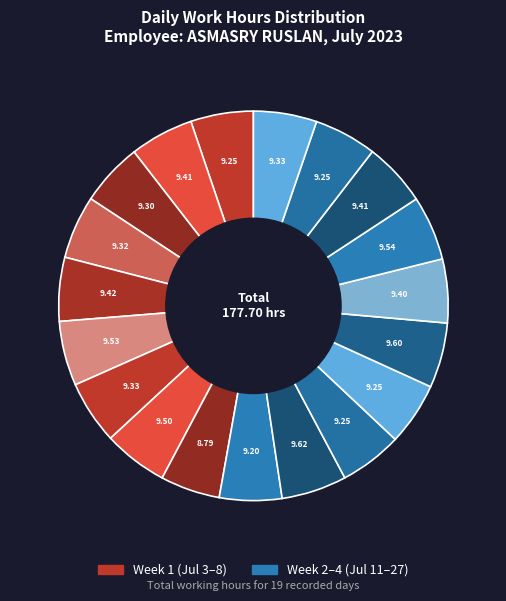

Count the number of slices in the pie.

19